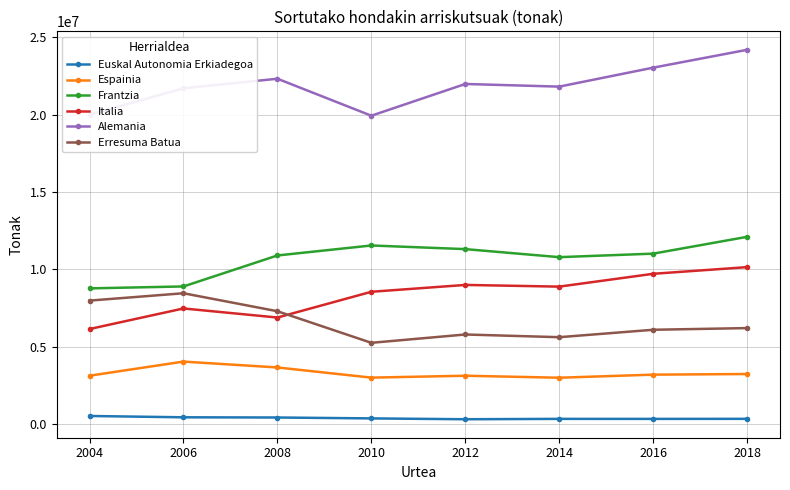

Count the number of categories in the chart.

8